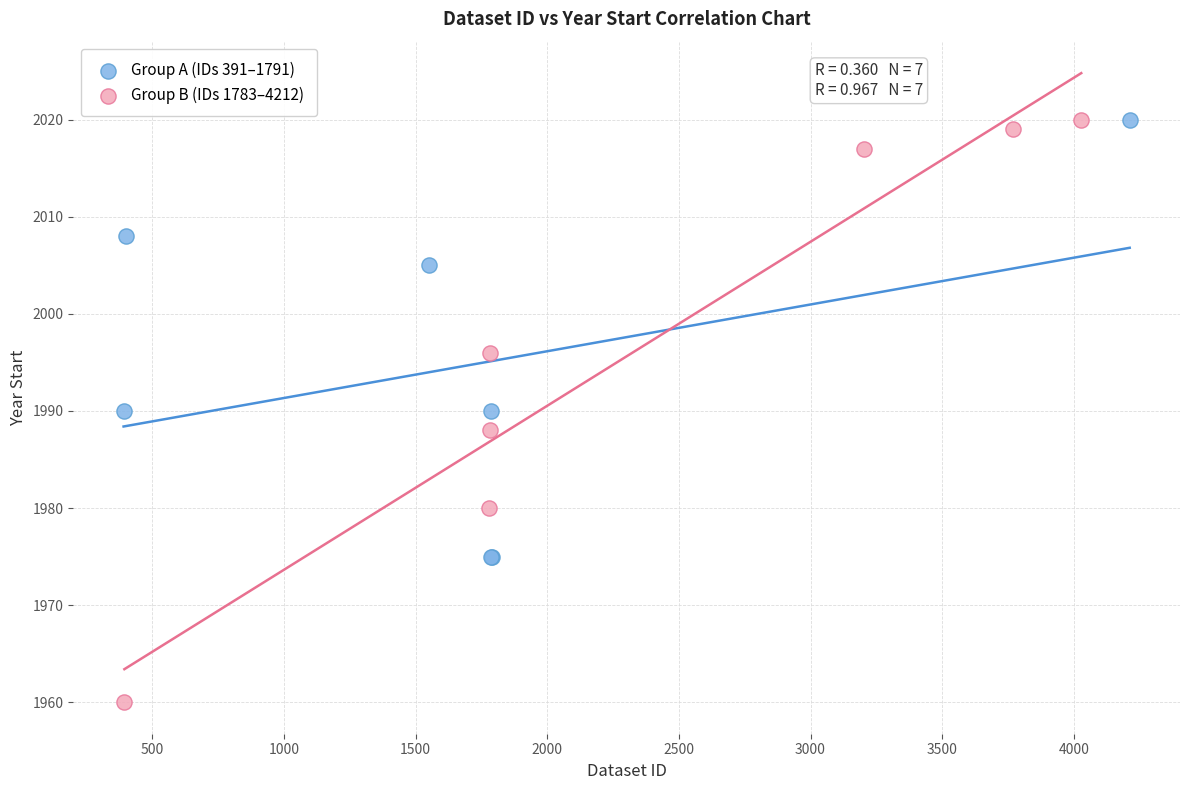

Which series has the largest Y range (max minus min)?

Group B (IDs 1783–4212)